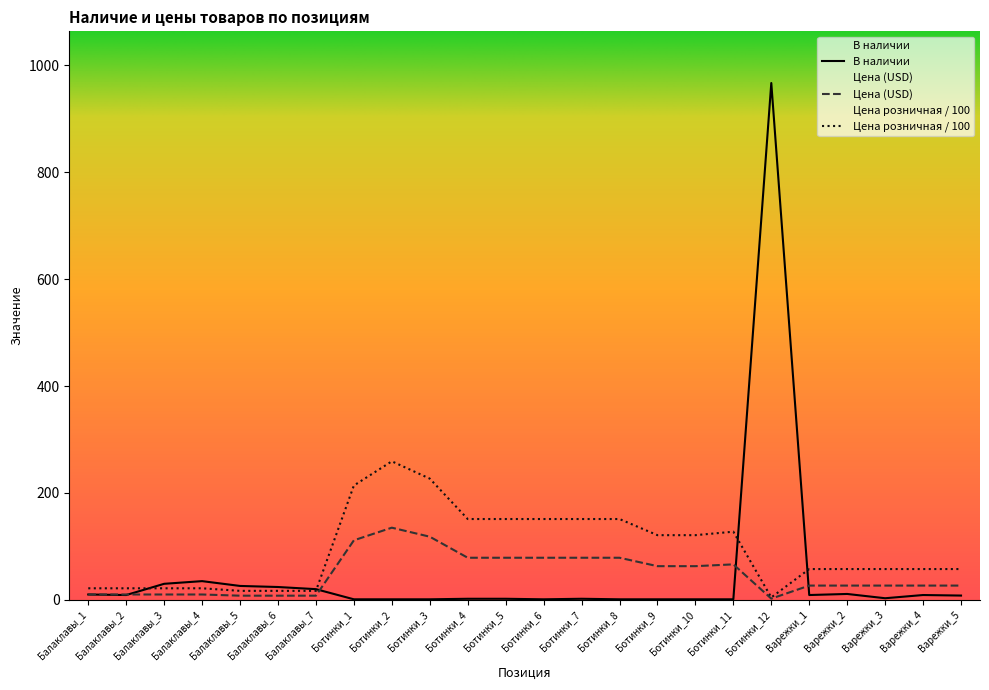

How many categories are shown in the chart?

24